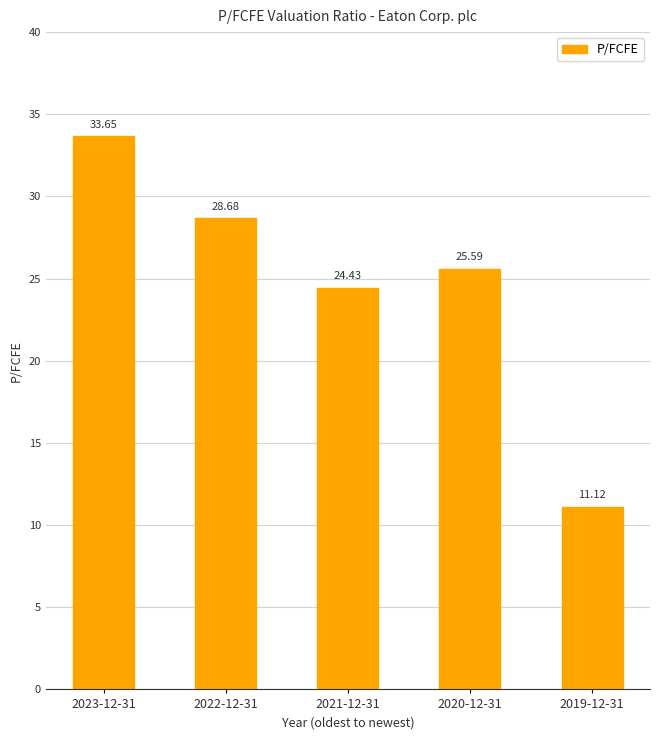

Which has a higher value, 2020-12-31 or 2019-12-31?

2020-12-31